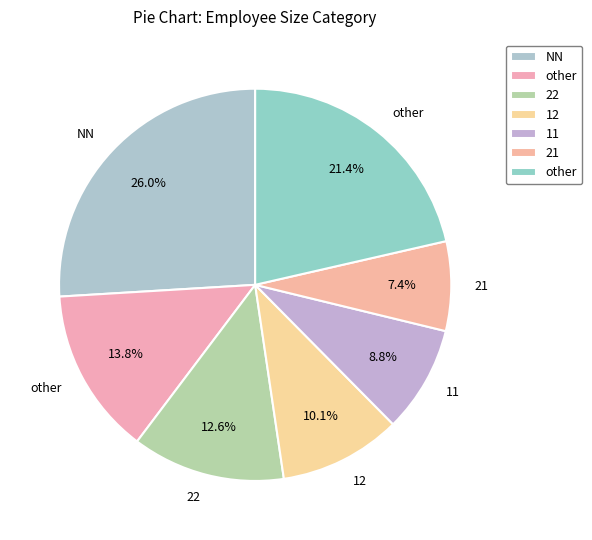

Which category has the biggest portion of the pie?

NN